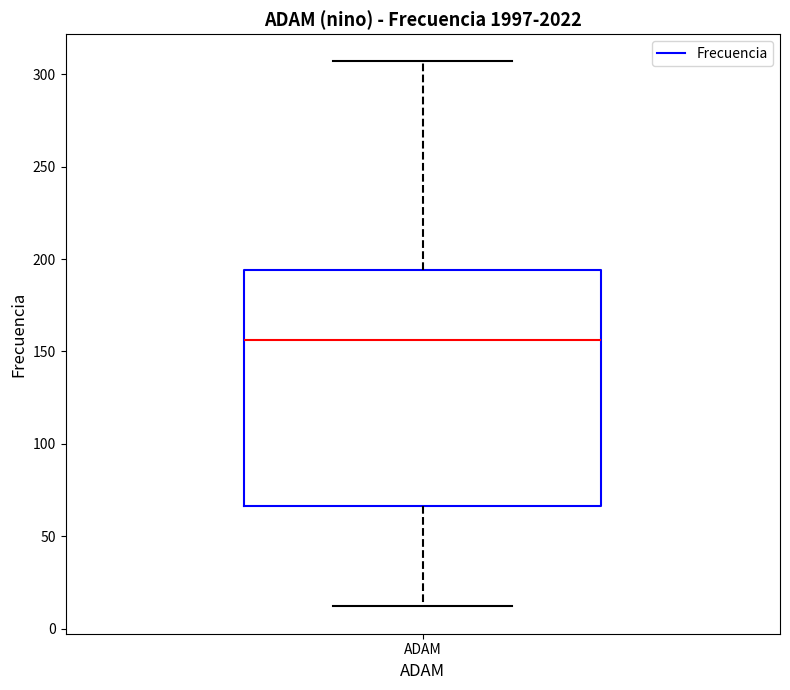

Read this box plot against the y-axis: the position of the median line, the range covered by the box, and the ends of both whiskers. The values are not printed on the chart, so give them approximately, as read against the axis.

median 155, box 65 to 195, whiskers 10 to 305